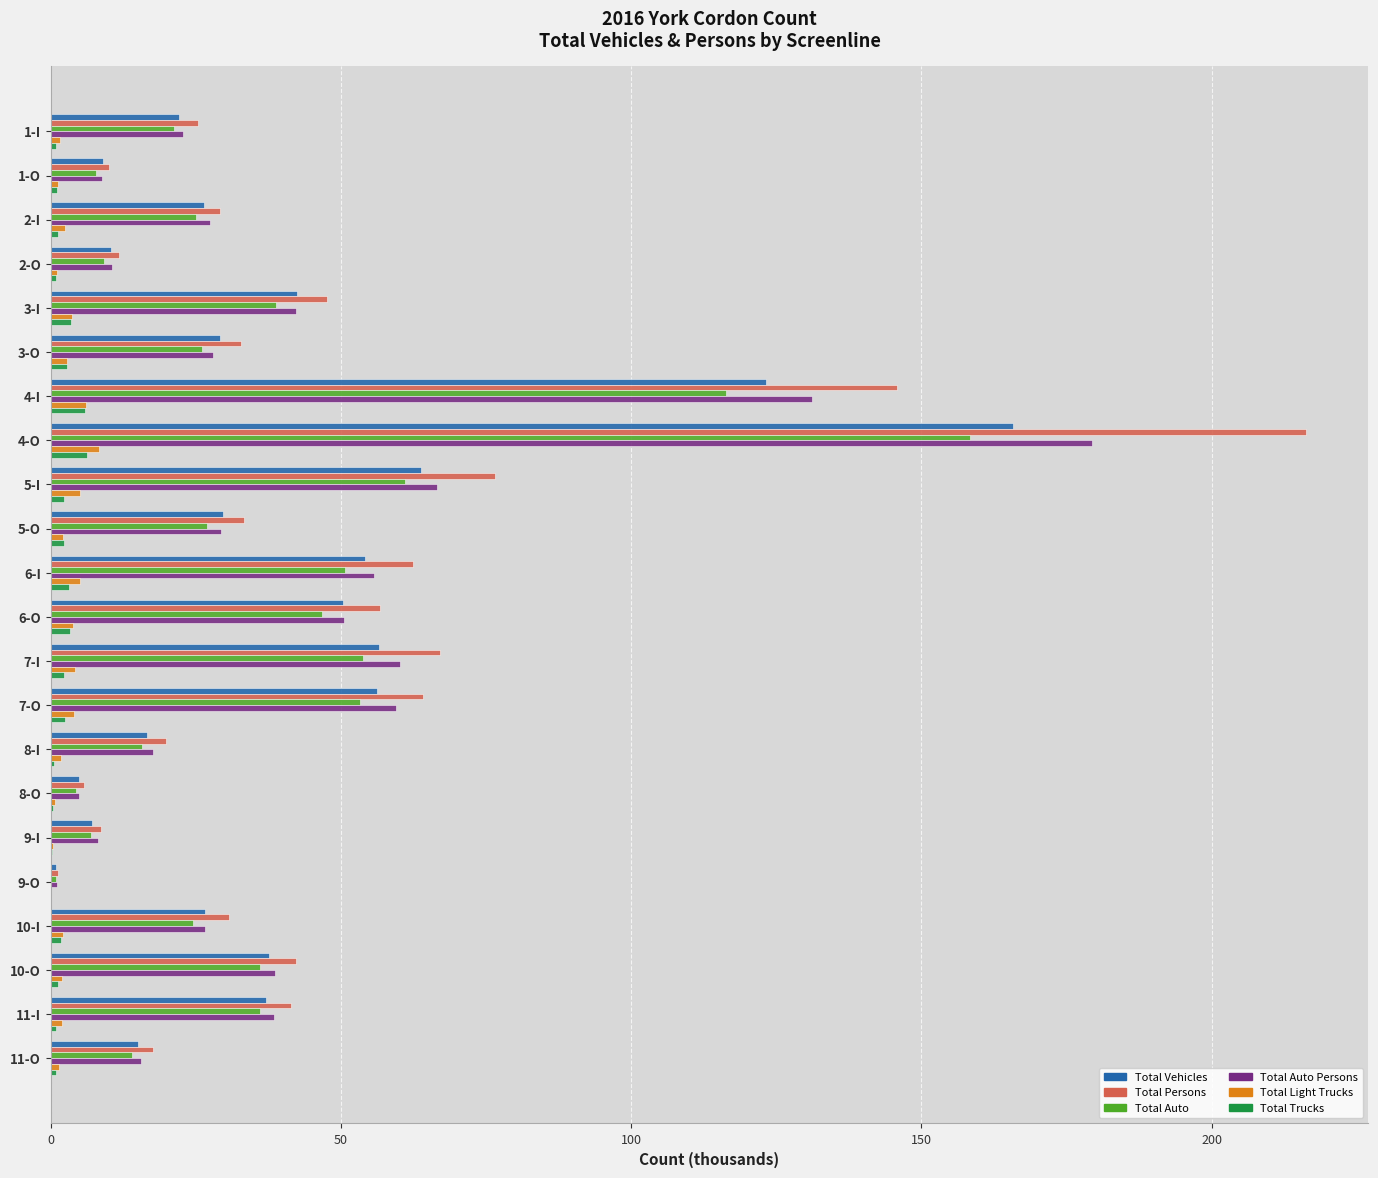

Which series has the largest total across all categories?

Total Persons